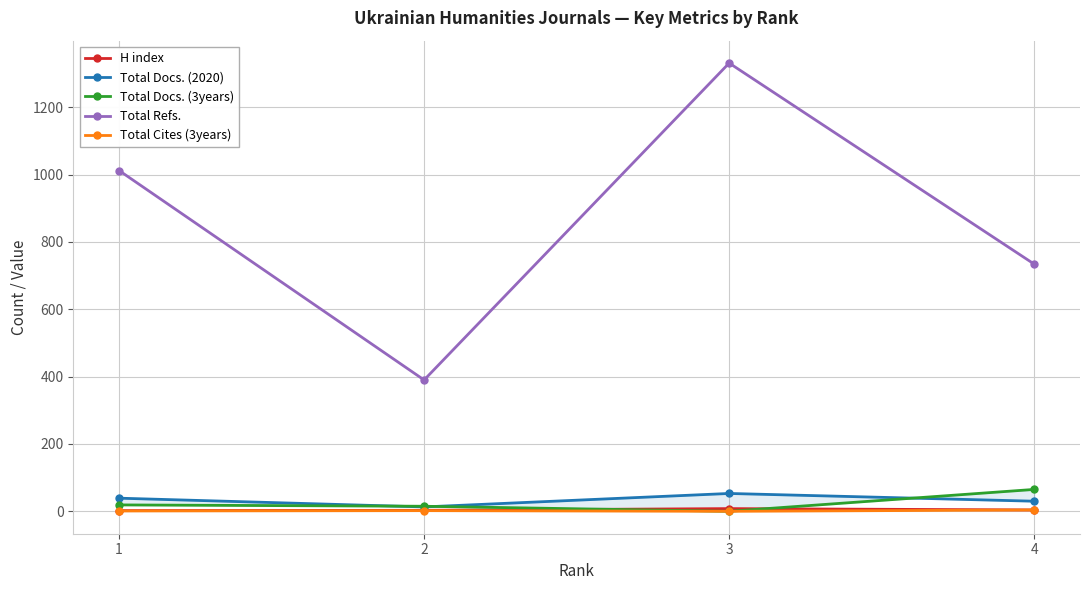

At which label does H index first exceed 4?

3